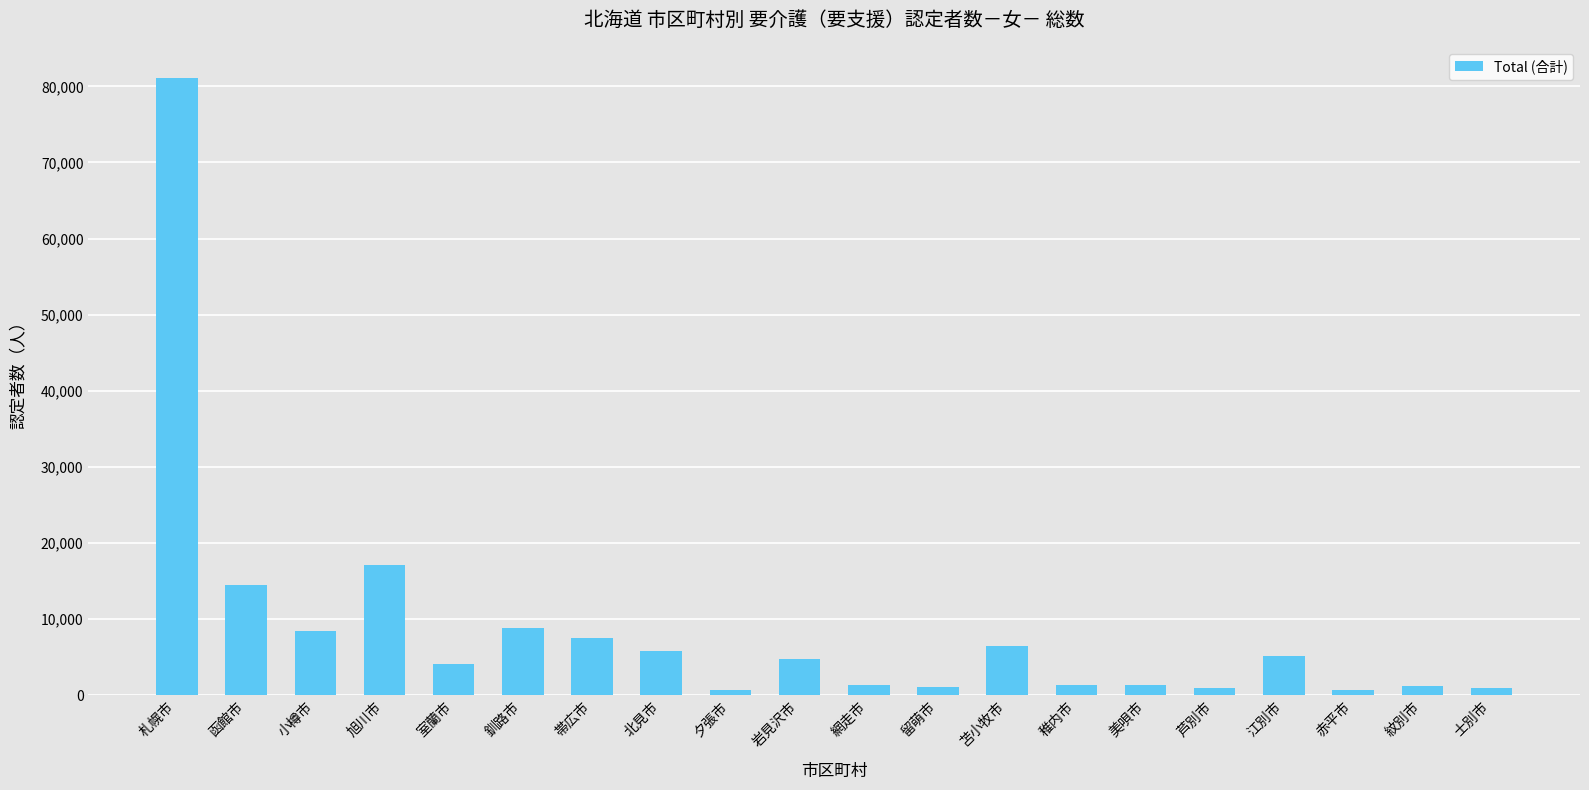

Which has a higher value, 旭川市 or 稚内市?

旭川市